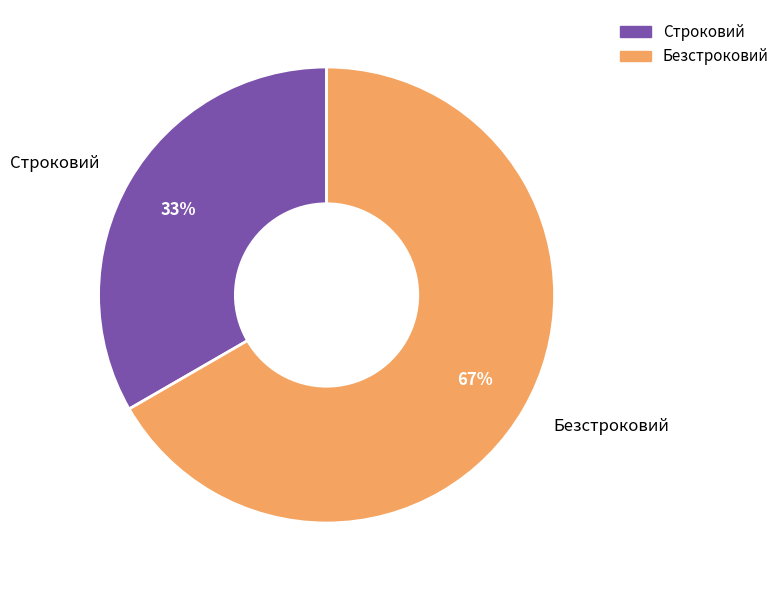

Is the sum of Строковий and Безстроковий greater than half?

Yes